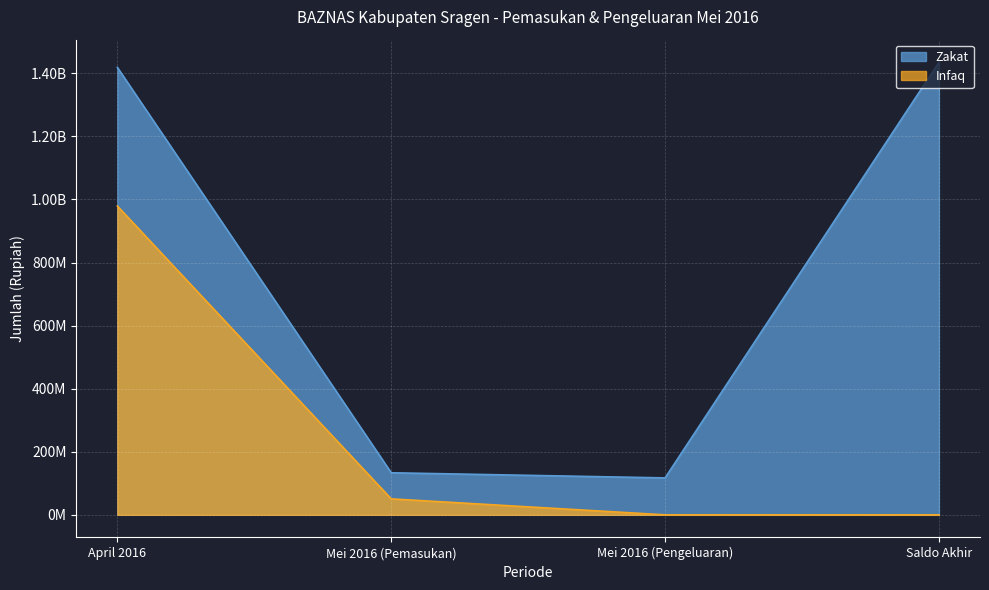

What position from the right is Mei 2016 (Pengeluaran)?

2